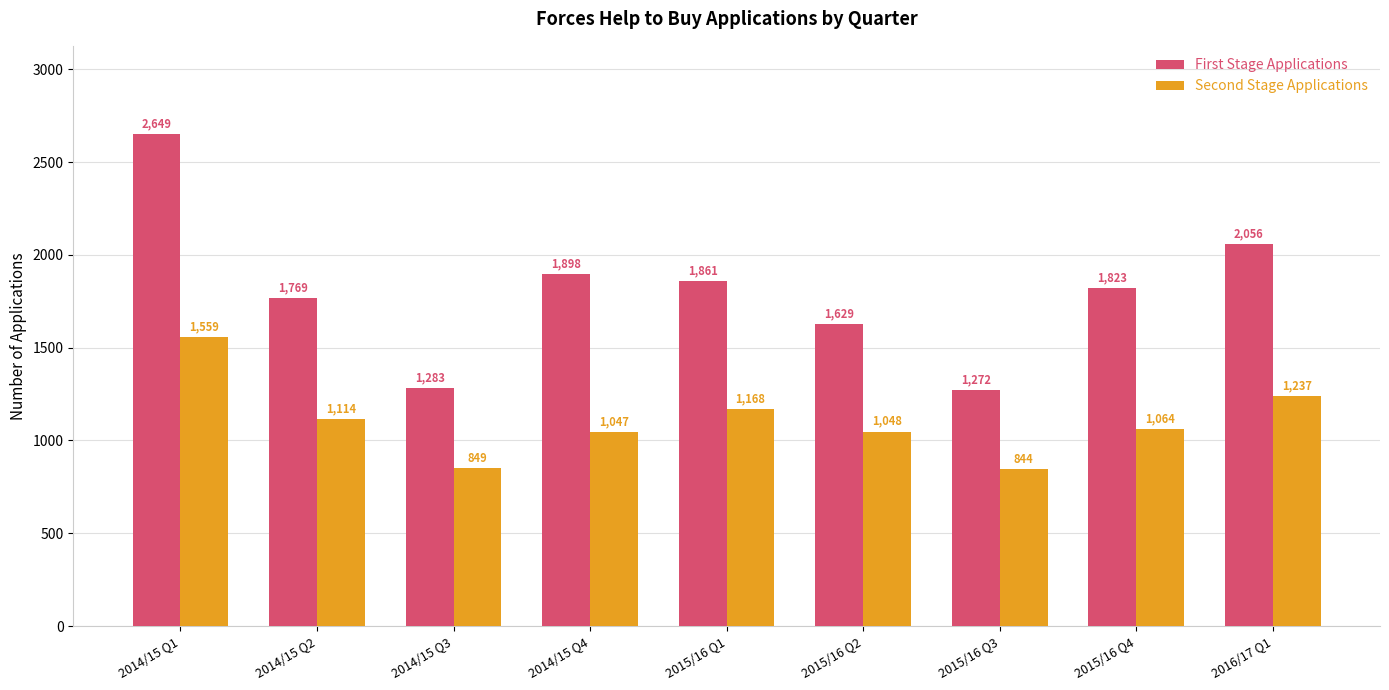

Reading right to left, what are all the values shown in this chart?

First Stage Applications: 2016/17 Q1=2056	2015/16 Q4=1823	2015/16 Q3=1272	2015/16 Q2=1629	2015/16 Q1=1861	2014/15 Q4=1898	2014/15 Q3=1283	2014/15 Q2=1769	2014/15 Q1=2649
Second Stage Applications: 2016/17 Q1=1237	2015/16 Q4=1064	2015/16 Q3=844	2015/16 Q2=1048	2015/16 Q1=1168	2014/15 Q4=1047	2014/15 Q3=849	2014/15 Q2=1114	2014/15 Q1=1559